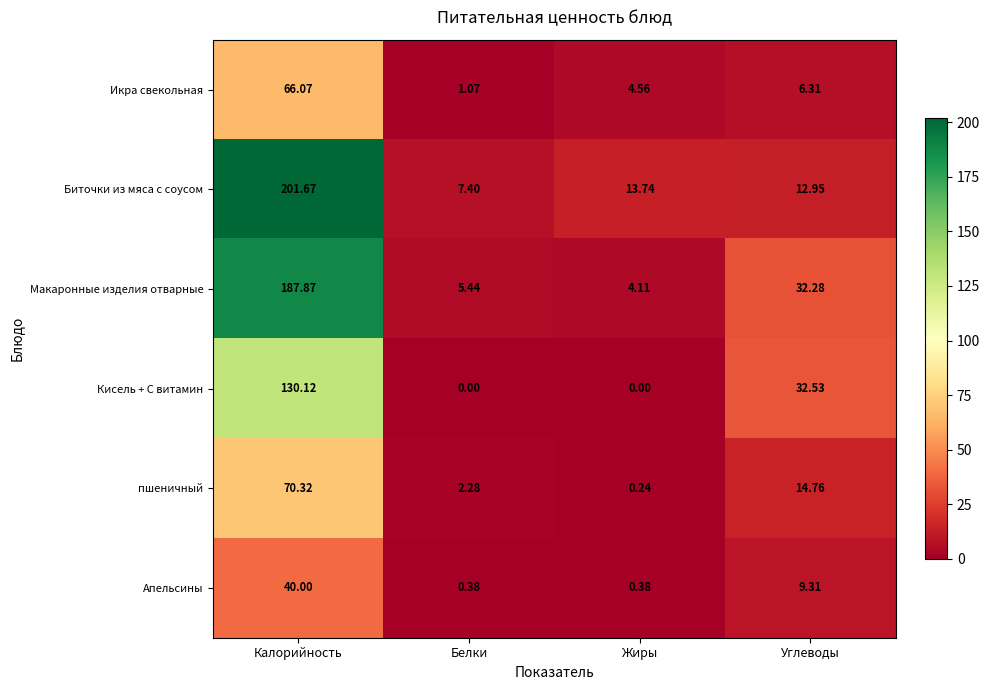

Rank the series at Калорийность from lowest to highest value.

Апельсины, Икра свекольная, пшеничный, Кисель + С витамин, Макаронные изделия отварные, Биточки из мяса с соусом